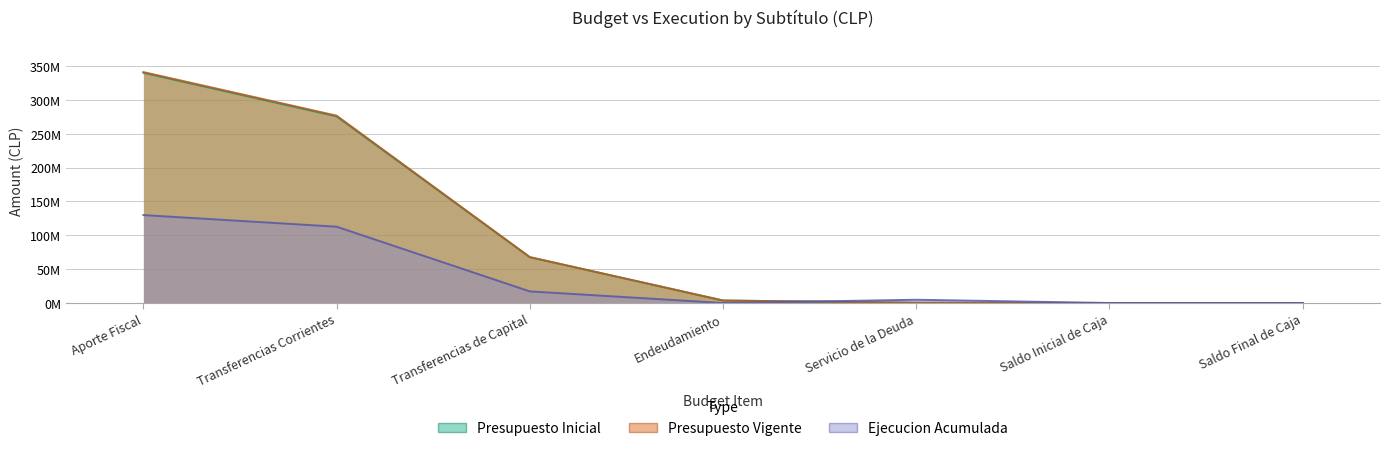

What is the average value of the Presupuesto Inicial series?

98248374